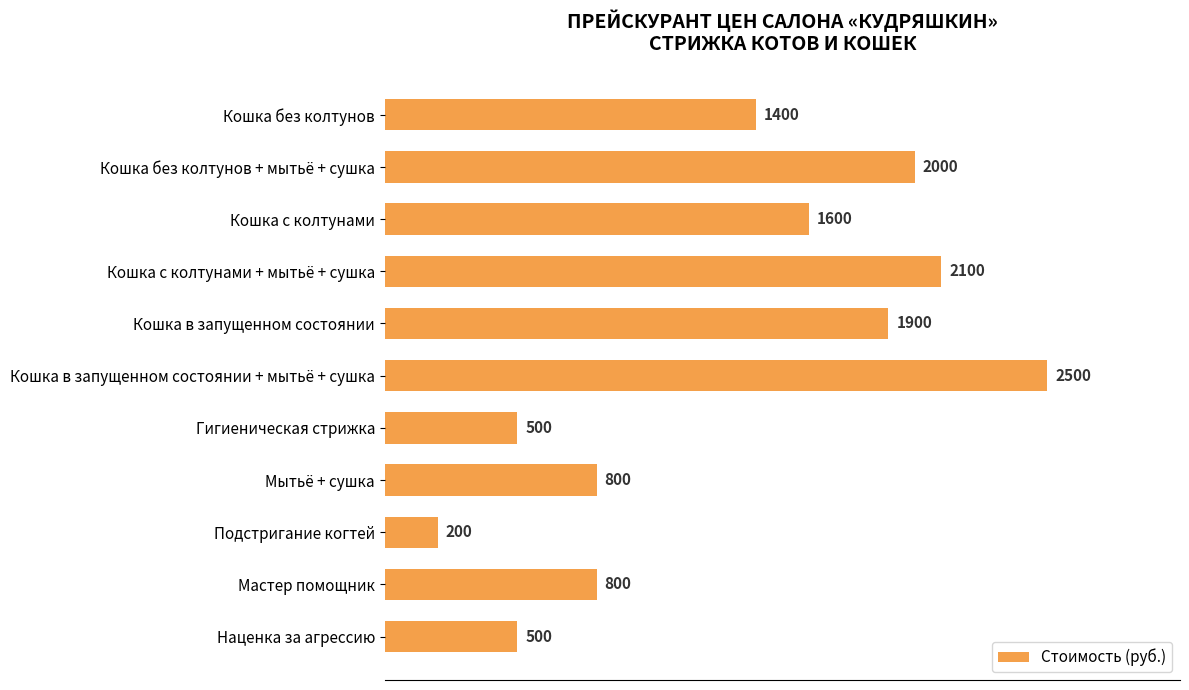

What is the average value?

1300